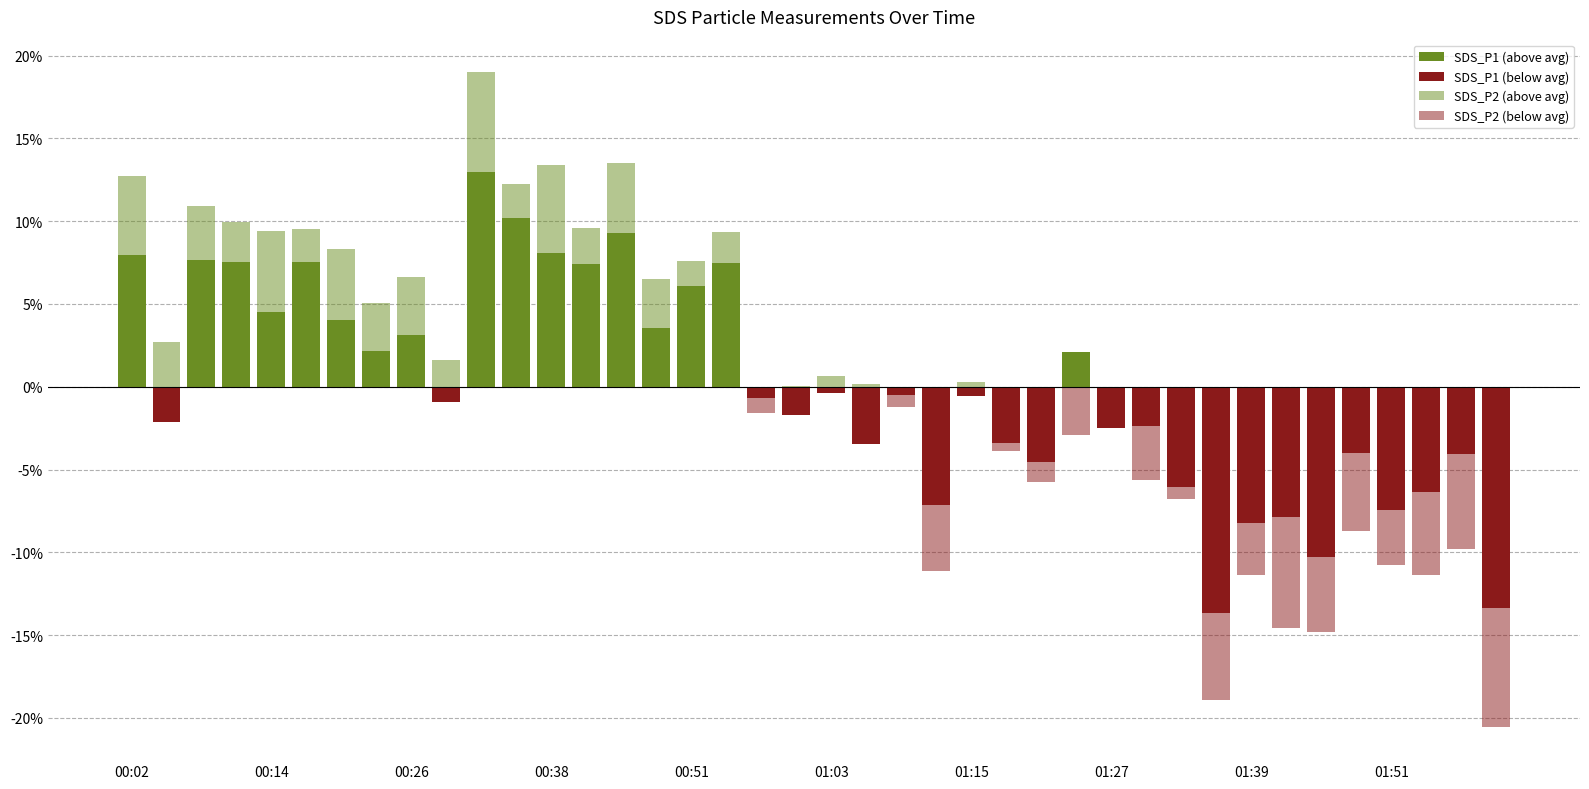

Is the value of SDS_P2 (below avg) at 01:51 greater than the value of SDS_P2 (above avg) at 35?

No